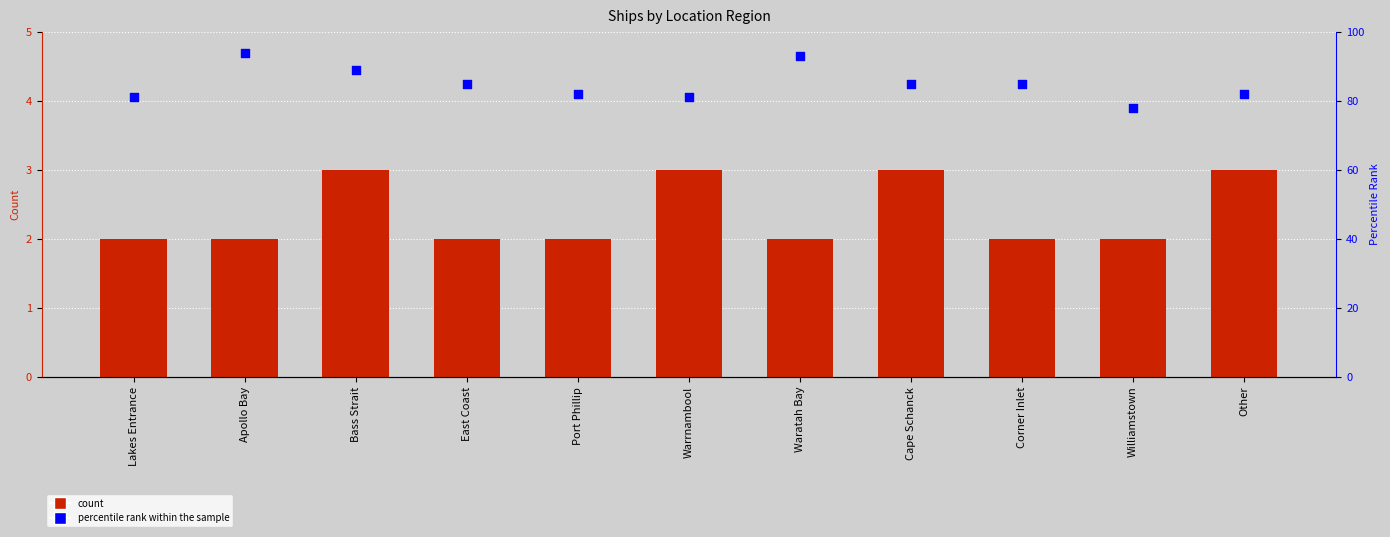

At which category is the sum across all series the highest?

Apollo Bay